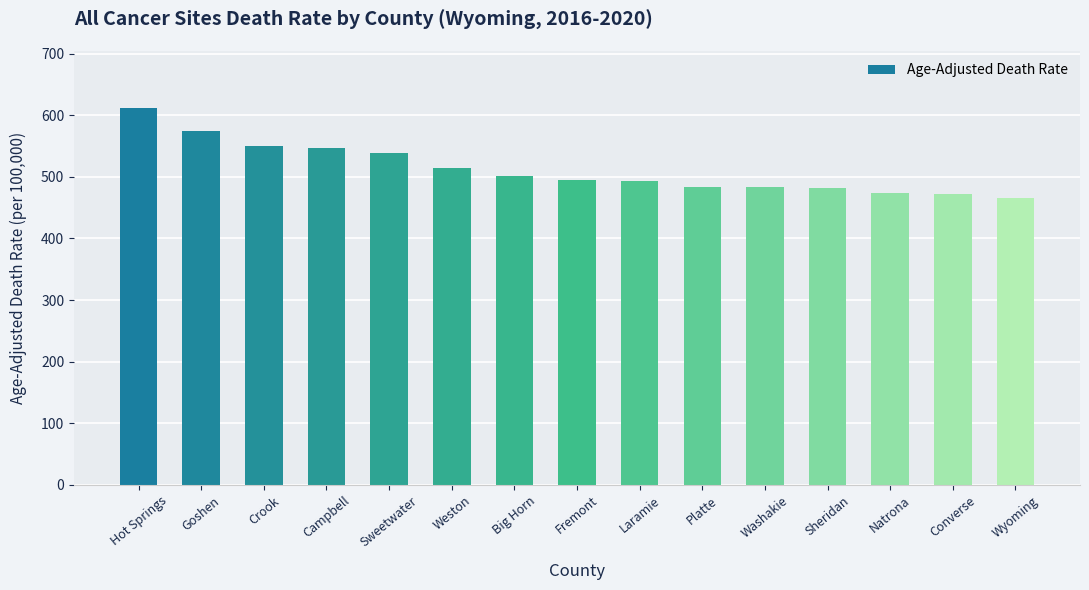

How many categories are shown in the chart?

15